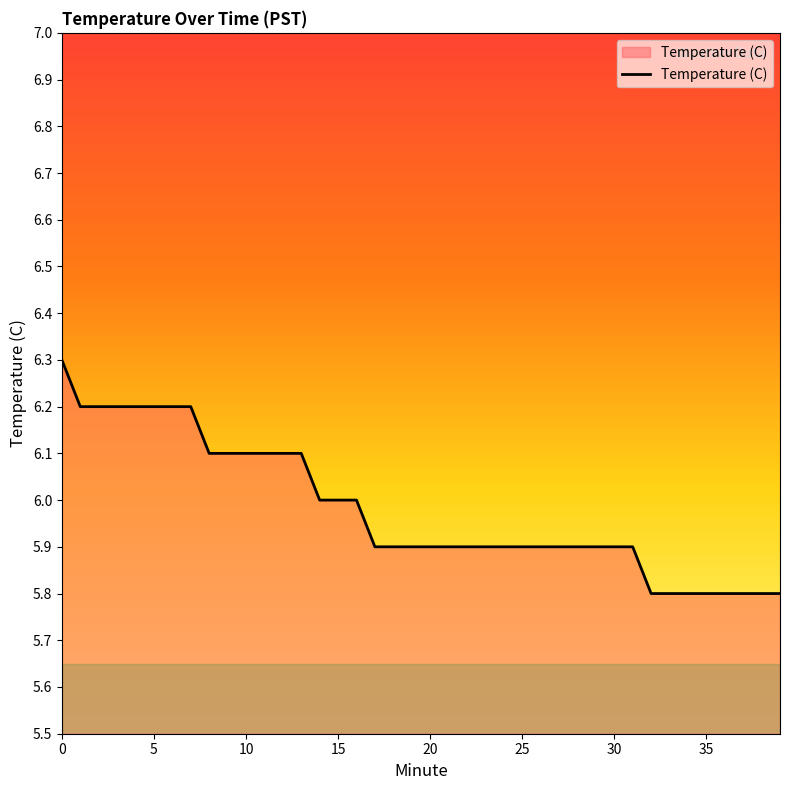

What is the minimum value shown in the chart?

5.8